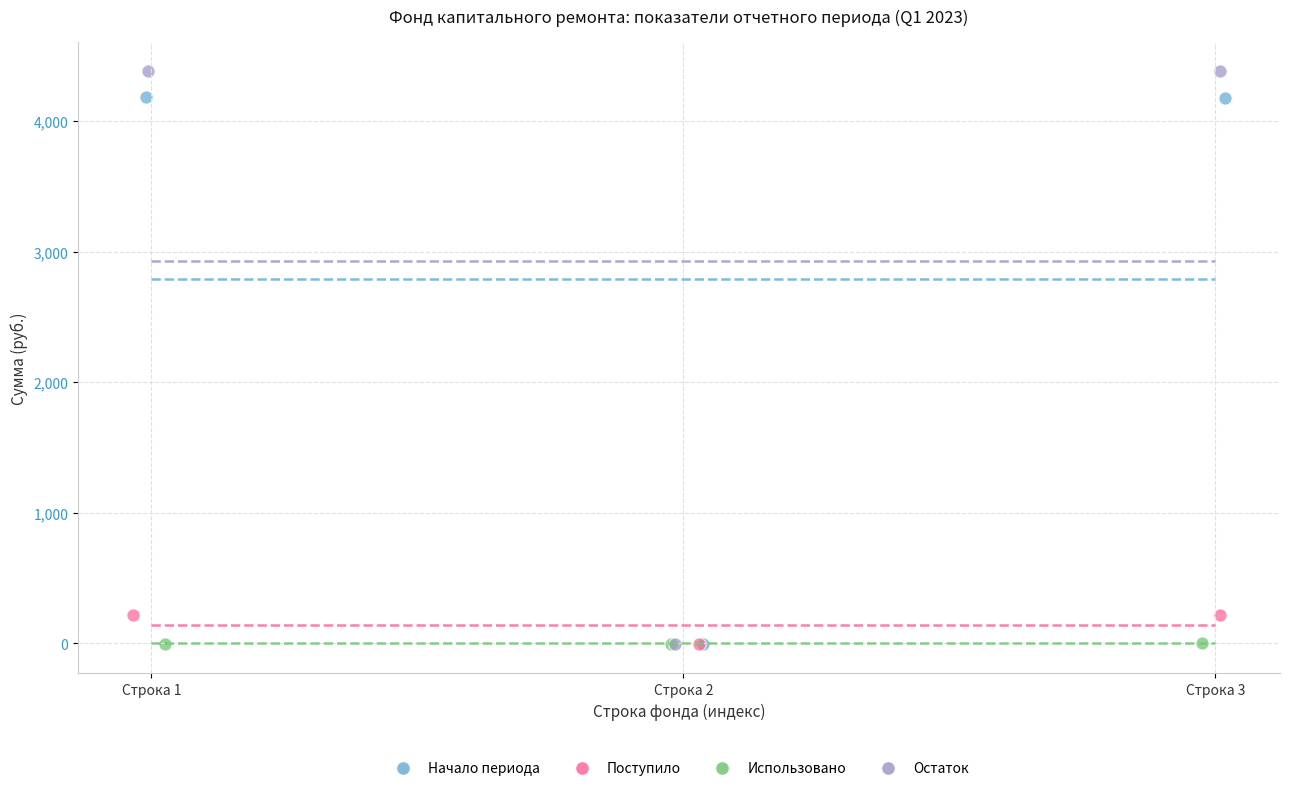

Which series has the widest spread of Y values?

Остаток